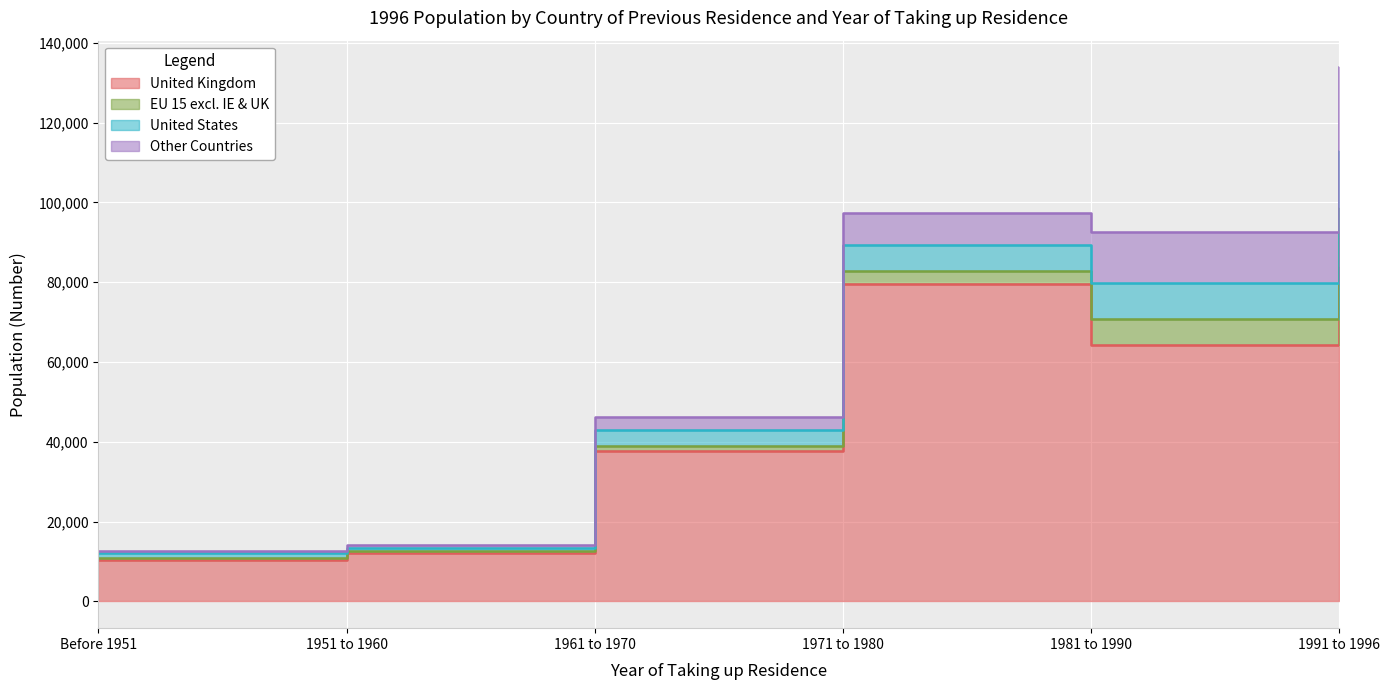

Reading right to left, what are all the values shown in this chart?

United Kingdom: 1991 to 1996=83756	1981 to 1990=64142	1971 to 1980=79529	1961 to 1970=37754	1951 to 1960=12126	Before 1951=10465
EU 15 excl. IE & UK: 1991 to 1996=14911	1981 to 1990=6741	1971 to 1980=3206	1961 to 1970=1280	1951 to 1960=473	Before 1951=344
United States: 1991 to 1996=14237	1981 to 1990=8855	1971 to 1980=6627	1961 to 1970=4034	1951 to 1960=893	Before 1951=1263
Other Countries: 1991 to 1996=20926	1981 to 1990=12957	1971 to 1980=7978	1961 to 1970=3044	1951 to 1960=749	Before 1951=575